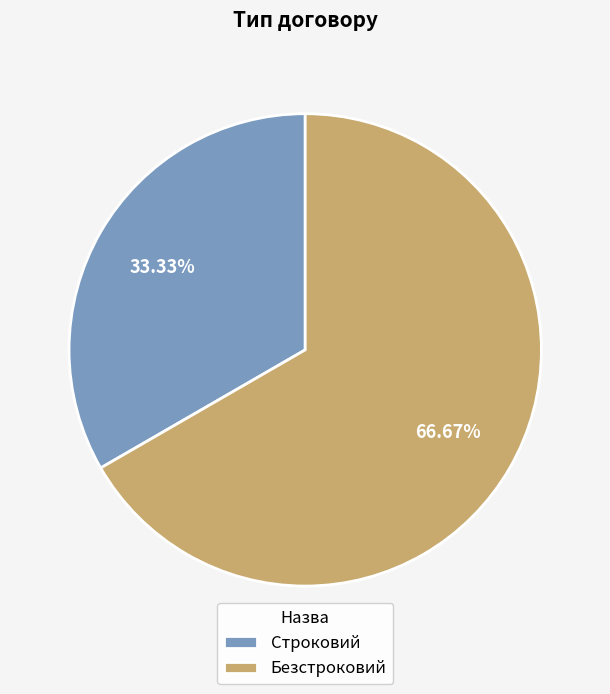

To the nearest percent, what percentage of the pie is Безстроковий?

67%